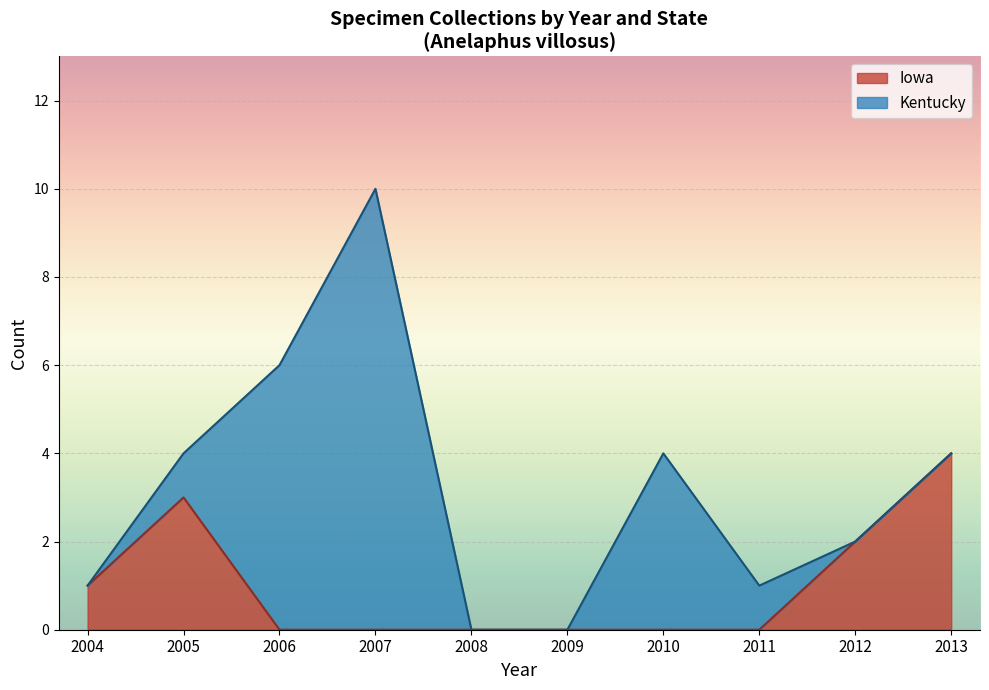

True or false: Kentucky and Iowa cross at least once.

True